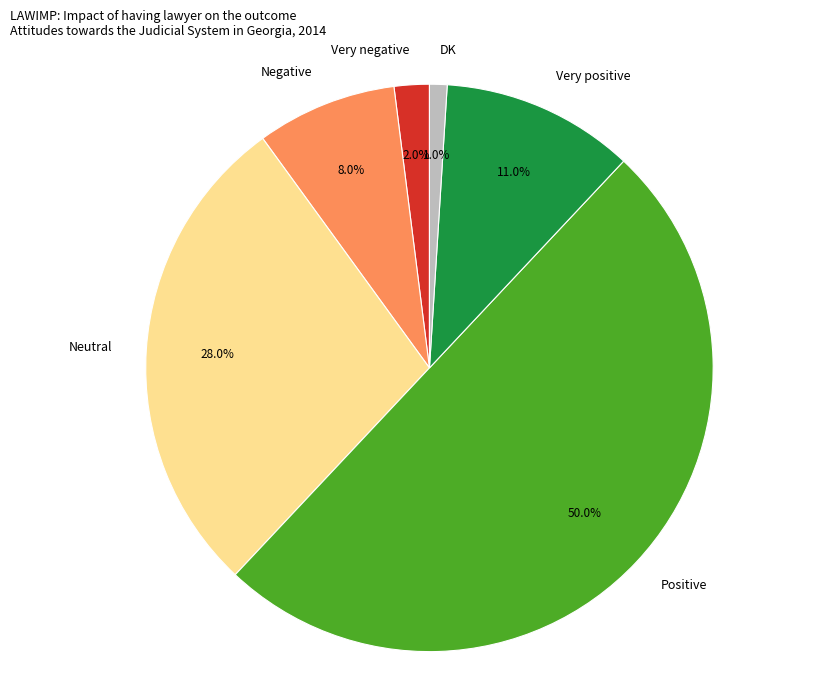

Which slice is the largest?

Positive